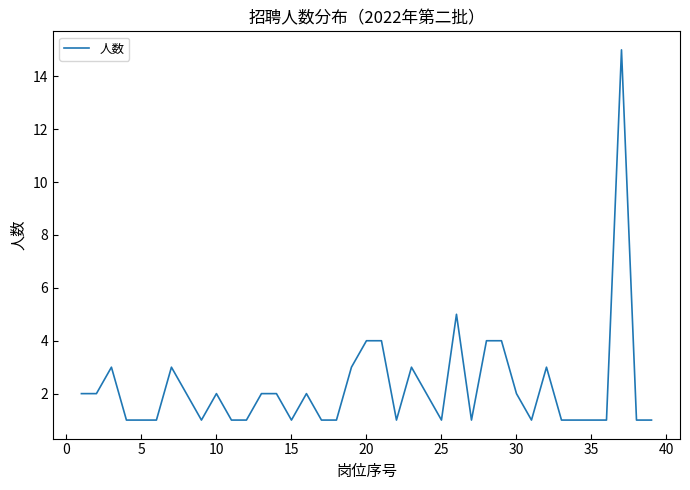

What is the maximum value shown in the chart?

15